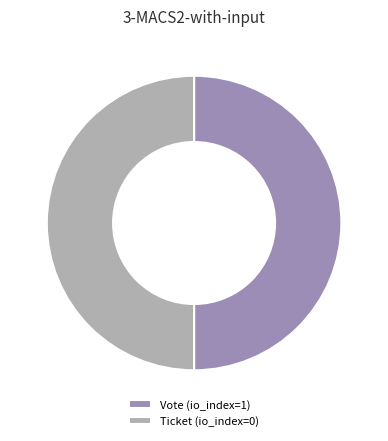

What is the ratio of the value at Ticket (io_index=0) to the value at Vote (io_index=1)?

1.0